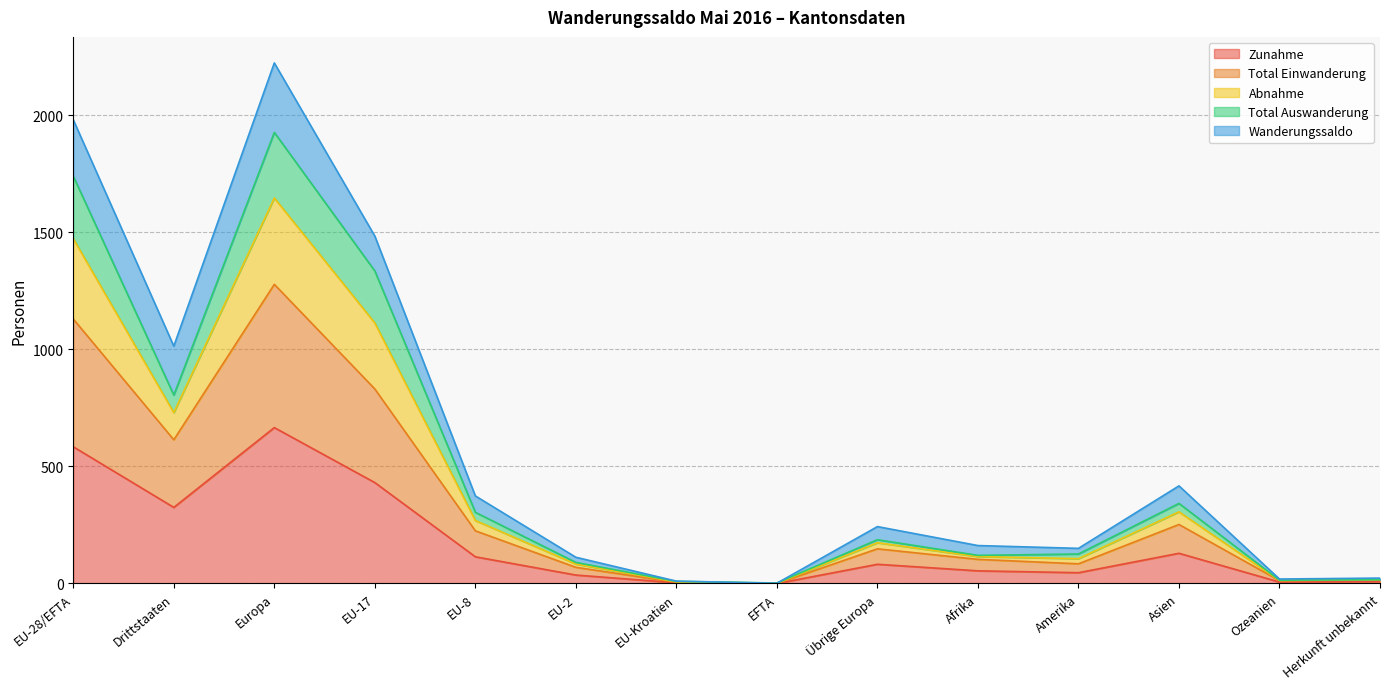

True or false: Zunahme has a value of 455 at Drittstaaten.

False